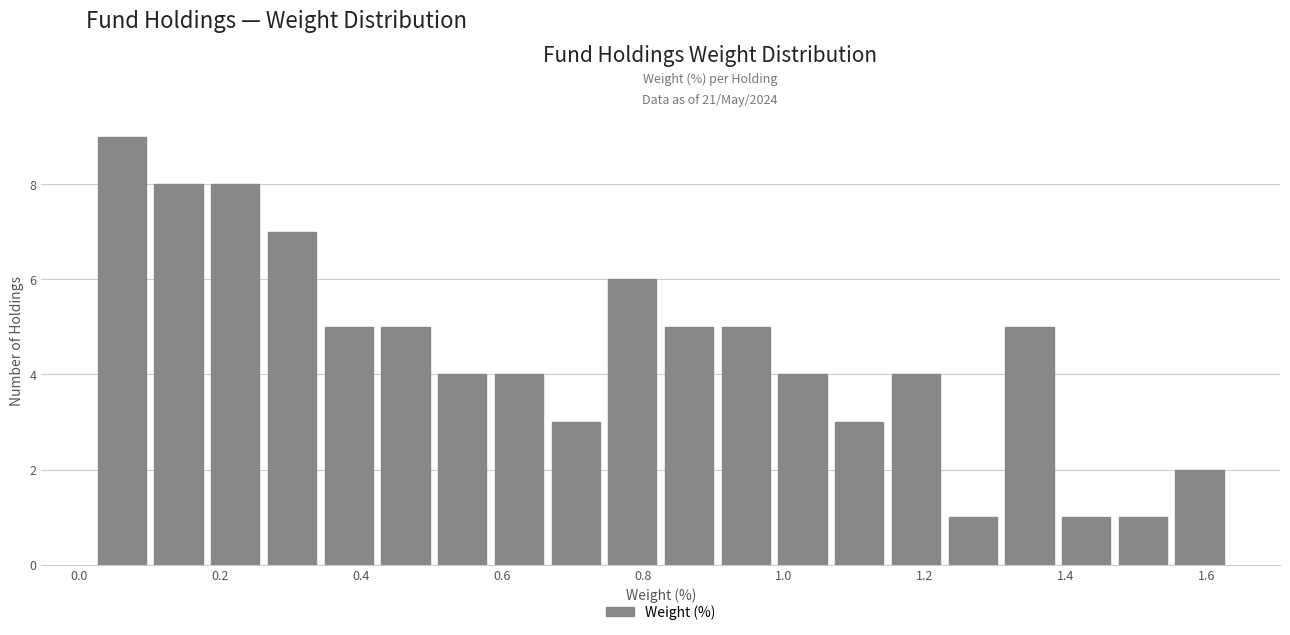

What is the height of the bar covering 0.82 to 0.90 on the x-axis? Neither the bar edges nor the heights are printed on the chart, so give them approximately, as read against the axes.

5